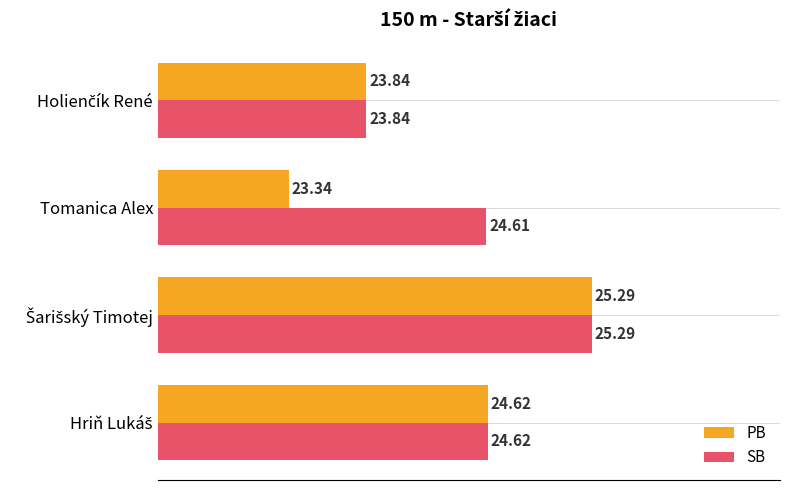

What is the greatest value displayed?

25.3